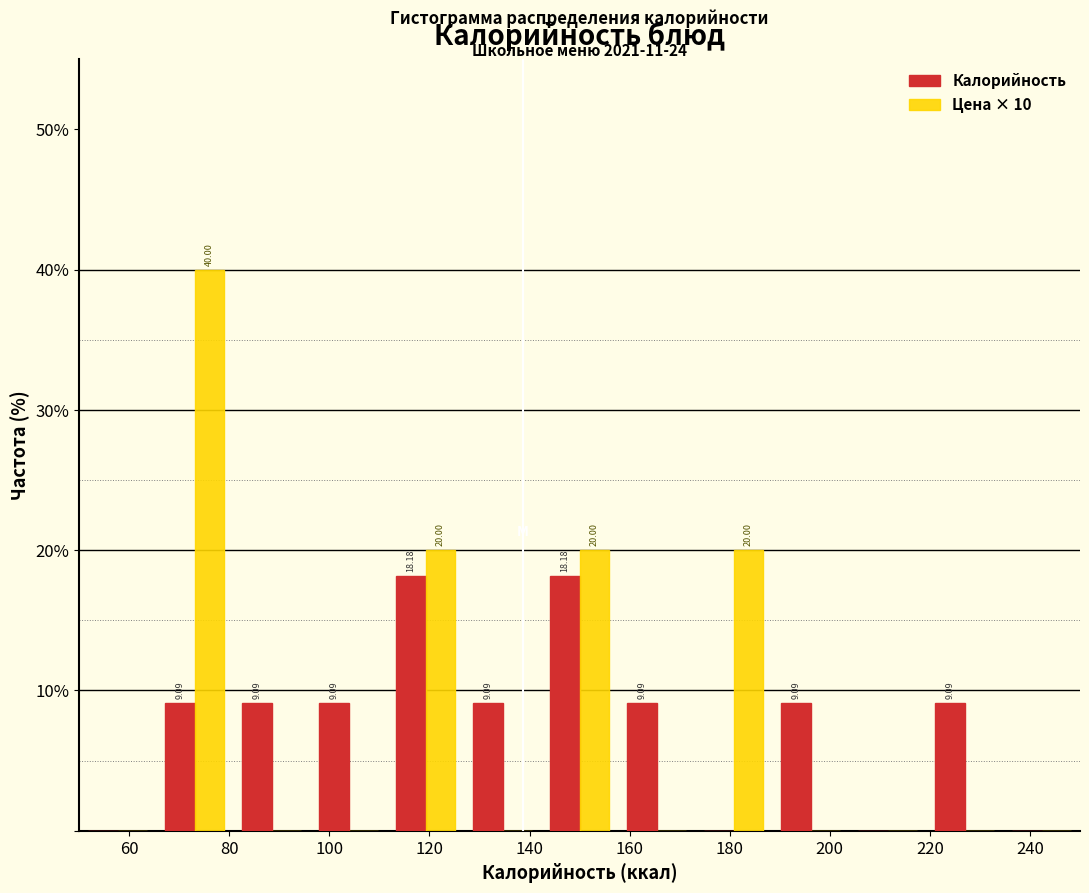

In the Цена × 10 series, which range on the x-axis has the tallest bar?

66 to 80